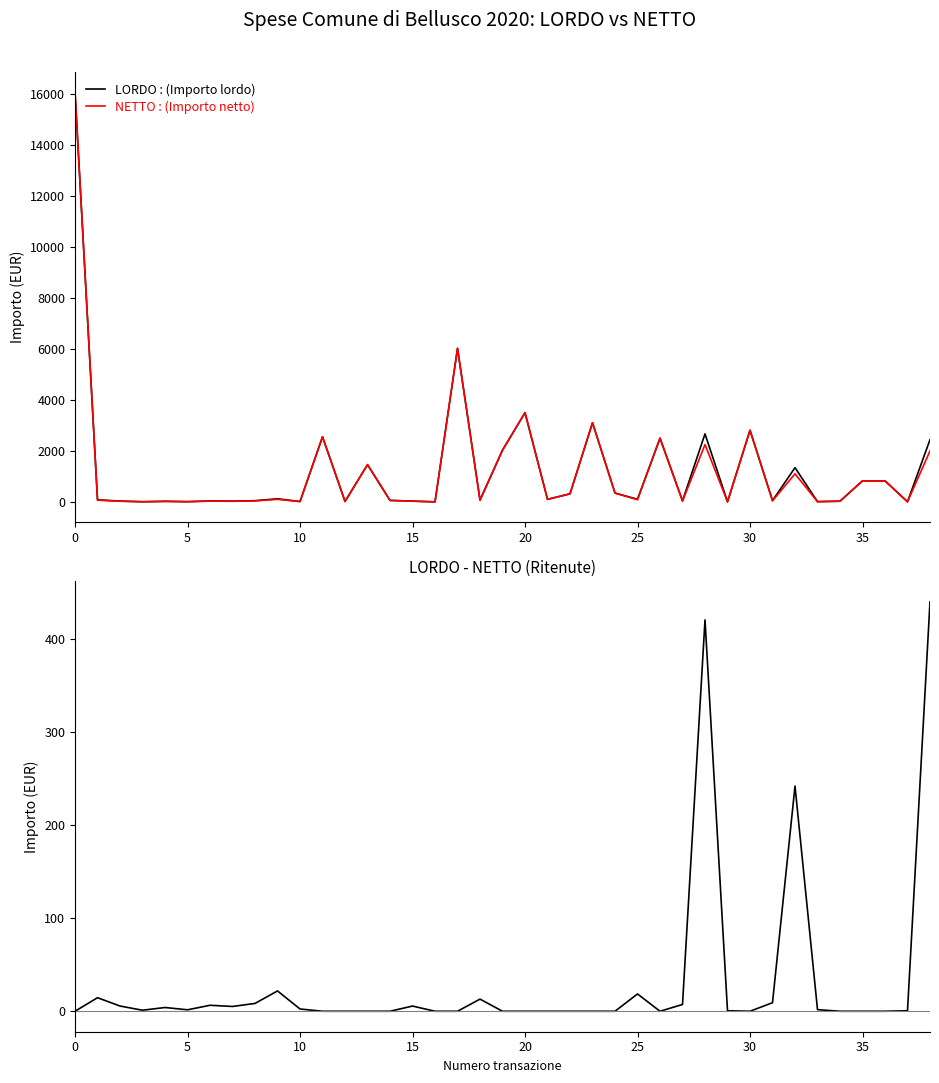

Rank the series by their maximum value, from lowest to highest.

LORDO-NETTO (Ritenute), LORDO : (Importo lordo), NETTO : (Importo netto)